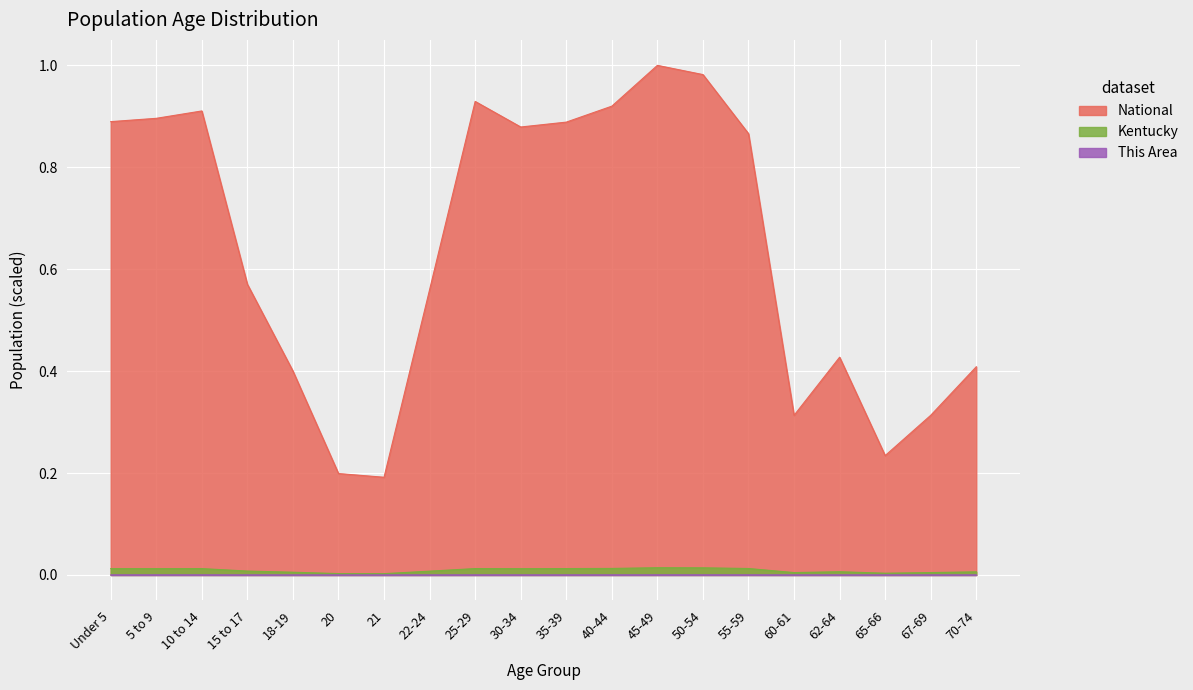

What position from the left is 21?

7